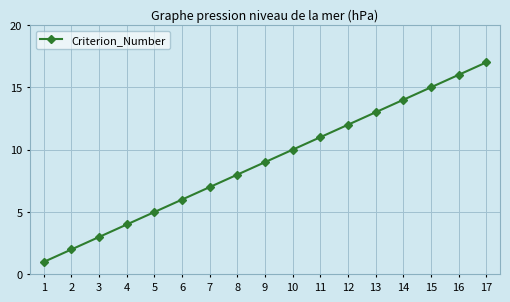

Rank the categories by value from highest to lowest.

17, 16, 15, 14, 13, 12, 11, 10, 9, 8, 7, 6, 5, 4, 3, 2, 1